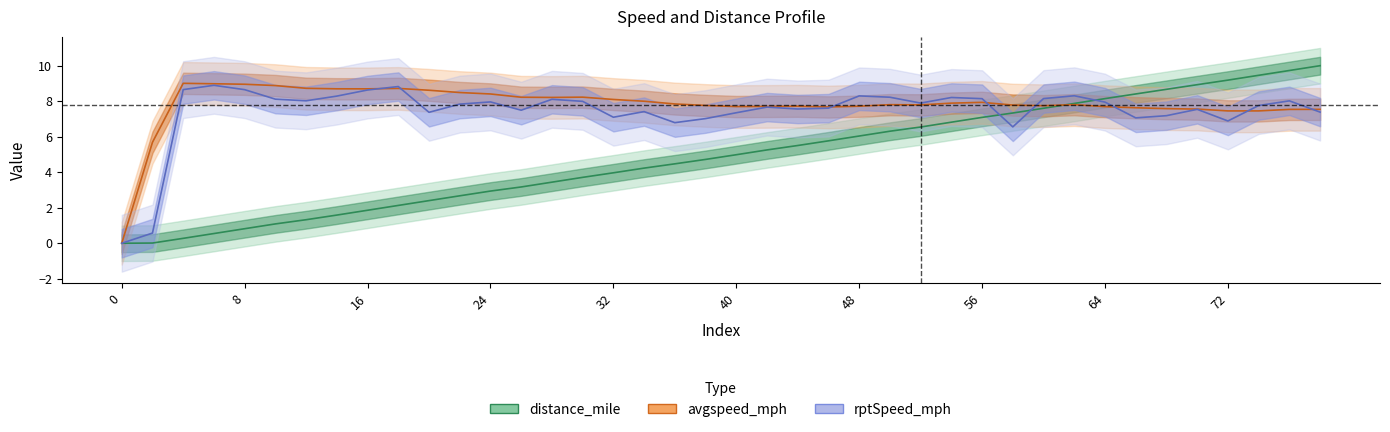

What is the total value across all series at 24?

19.3